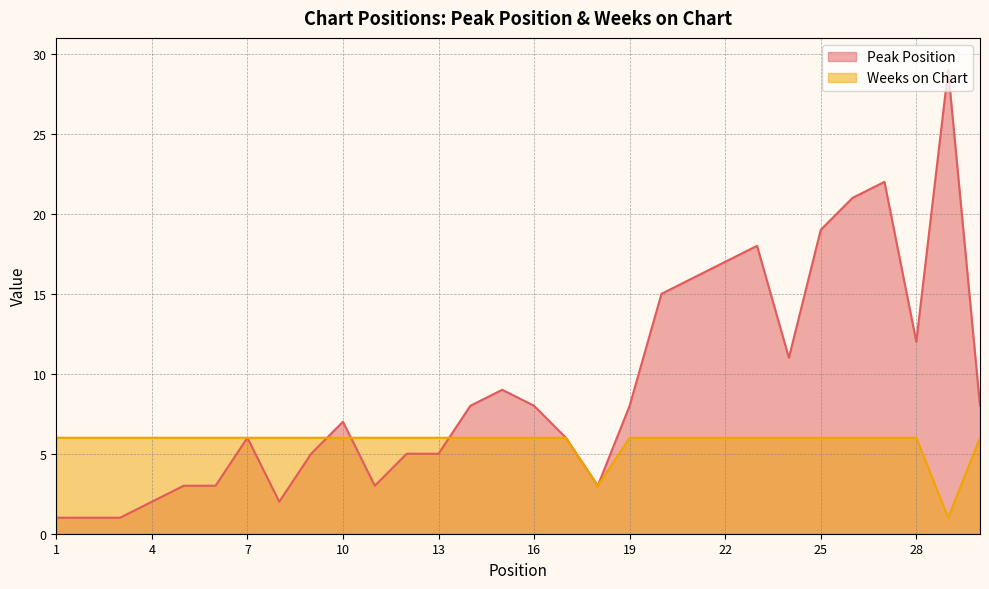

At which label does Peak Position first exceed 8?

15